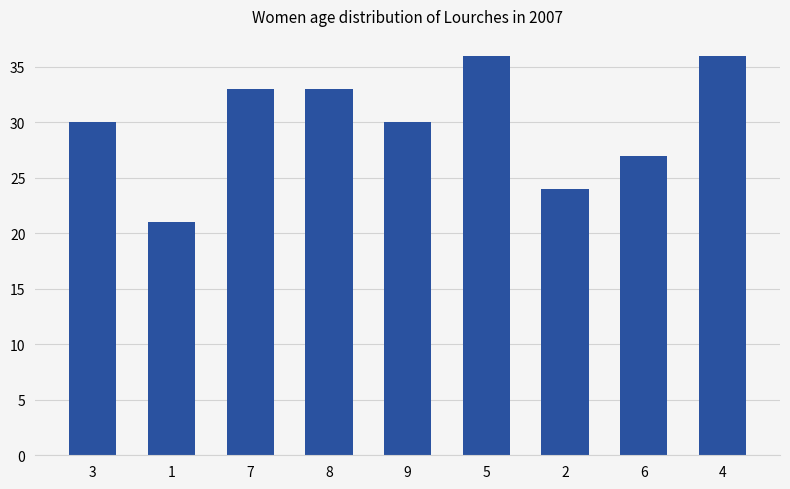

What value does the data have at 6, to the nearest 5?

25